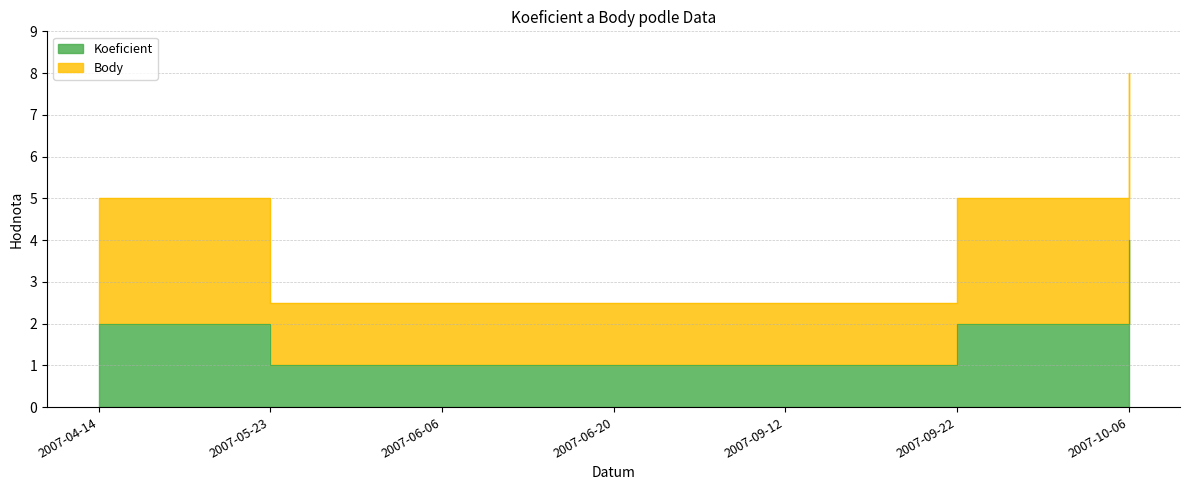

What is the sum of the Koeficient values at 2007-05-23 and 2007-10-06?

5.0